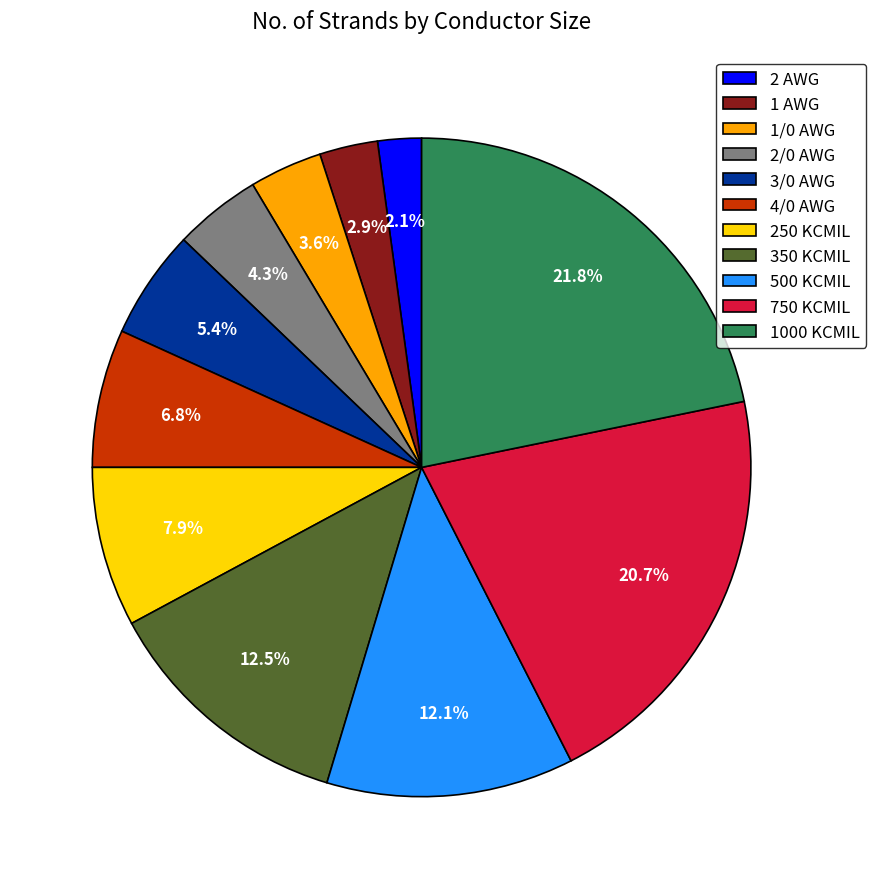

What is the largest slice in the pie chart?

1000 KCMIL